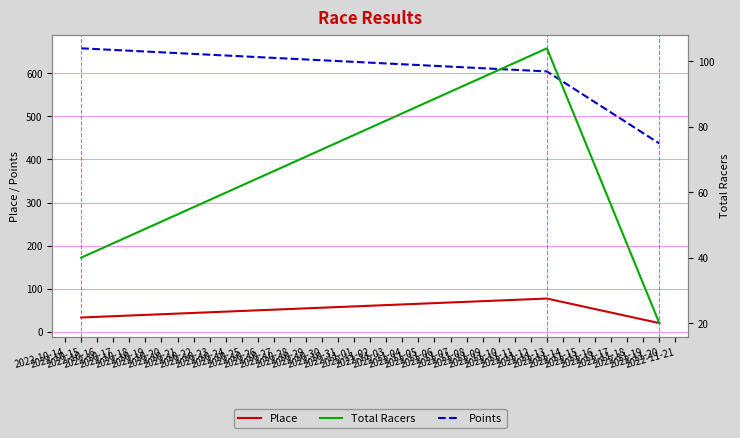

Which category has the highest value across all series?

2022-10-14